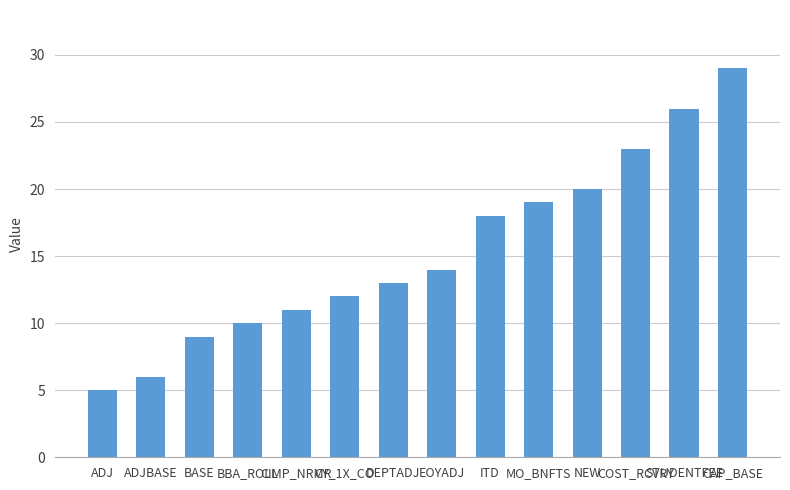

What is the change in value from BBA_ROLL to CY_1X_CO?

+2